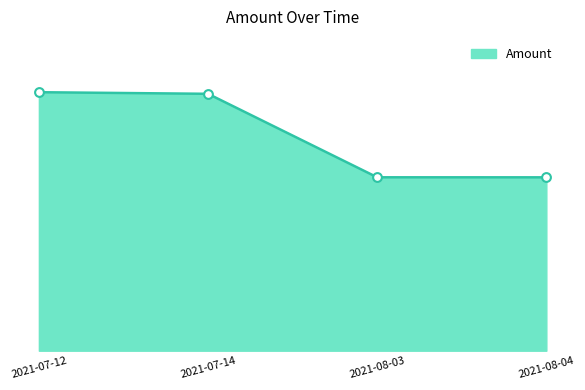

What is the ratio of the value at 2021-07-12 to the value at 2021-08-03?

1.5